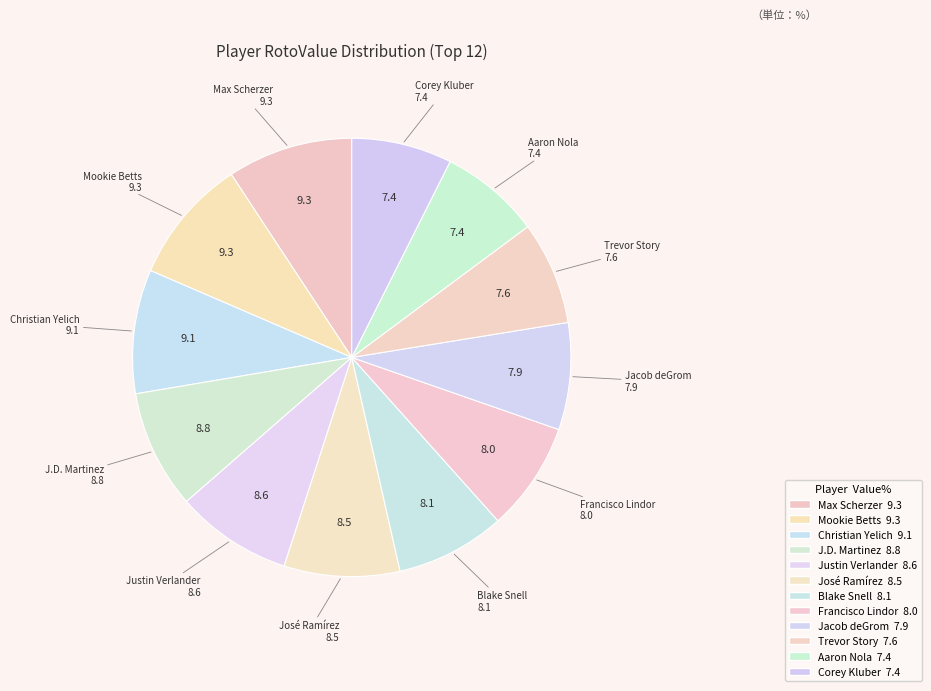

Is there any slice that represents more than half of the pie?

No